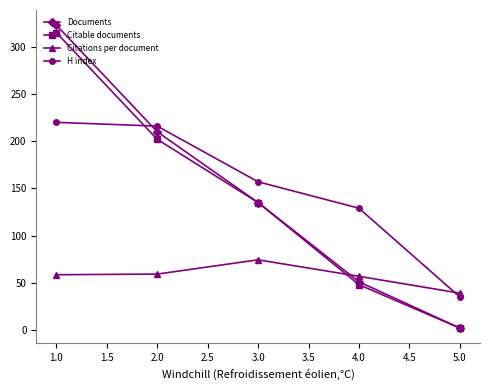

What is the smallest value displayed?

2.0